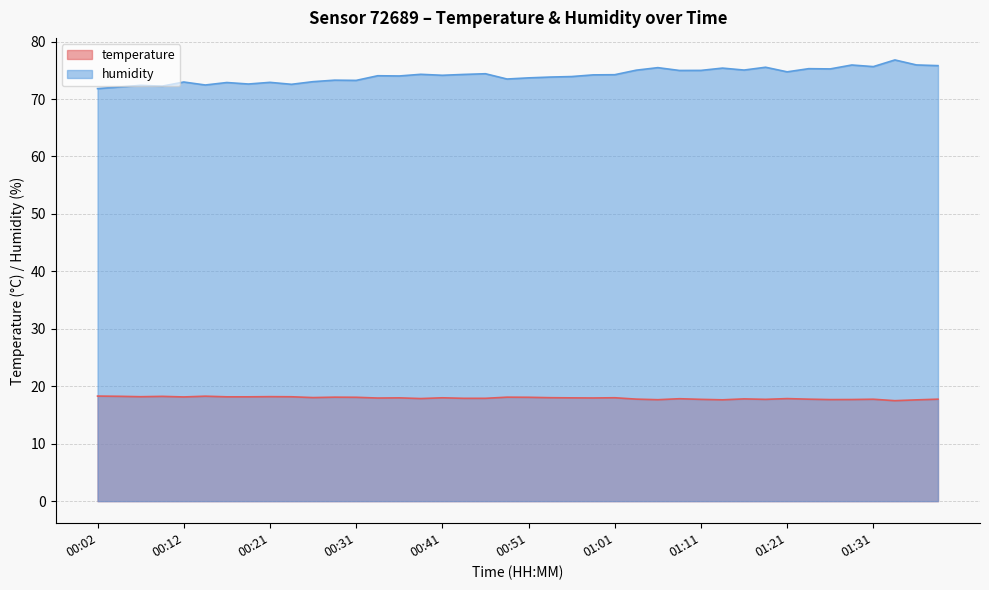

True or false: humidity has more than 1 points higher than both neighbors.

True